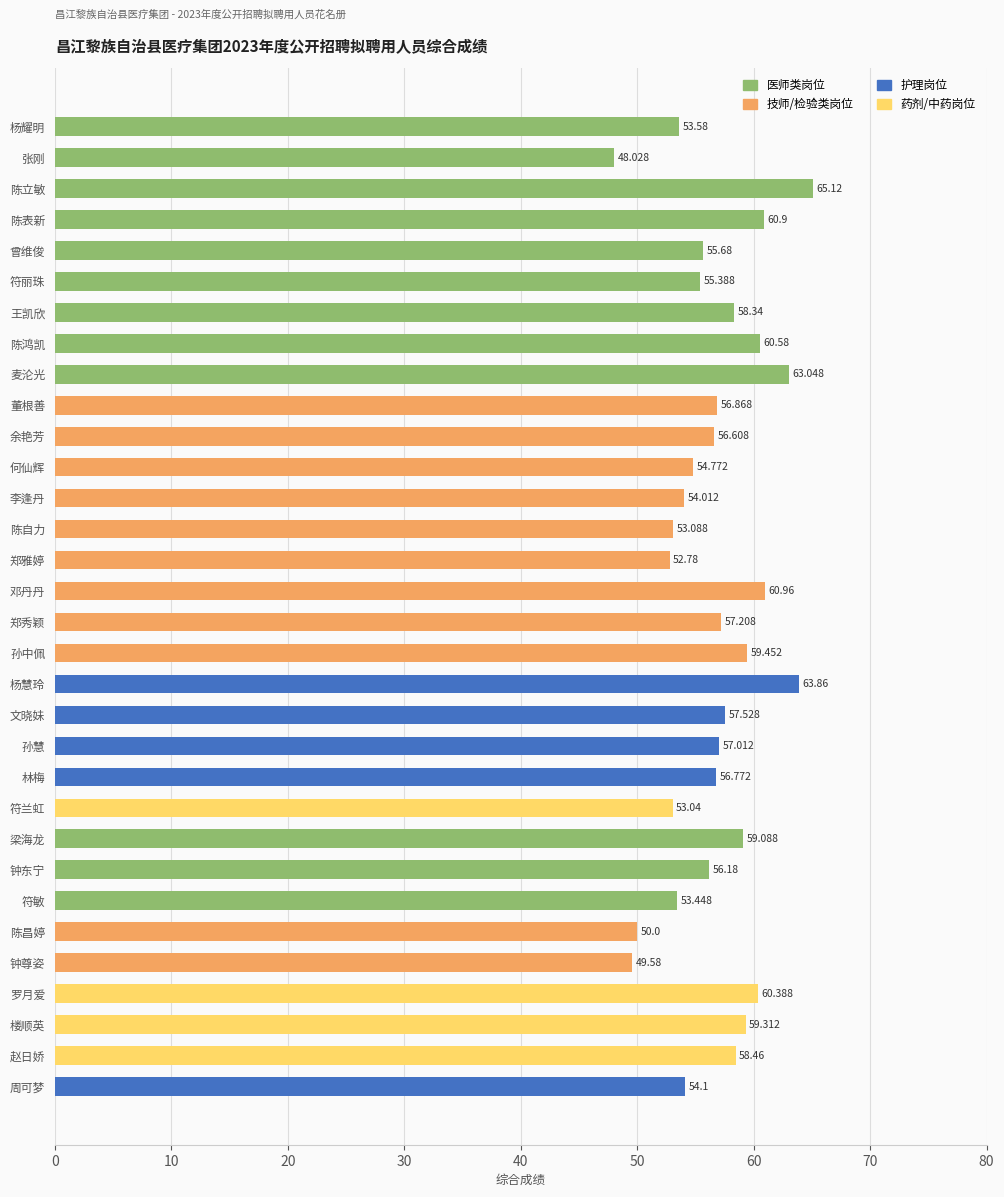

Does the chart contain stacked bars?

No